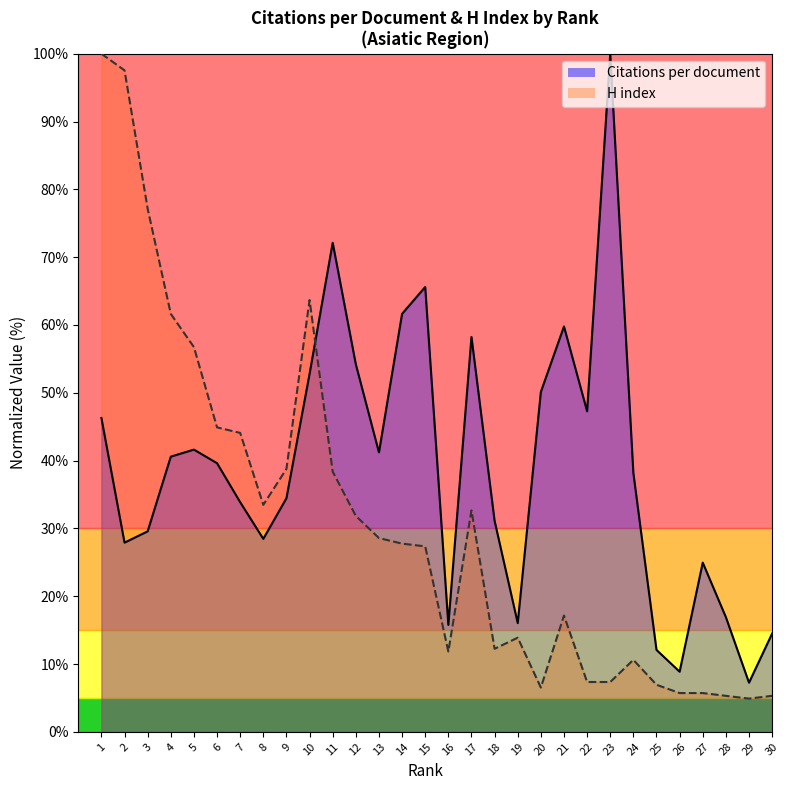

At 9, list the series in order from smallest to largest.

Citations per document, H index